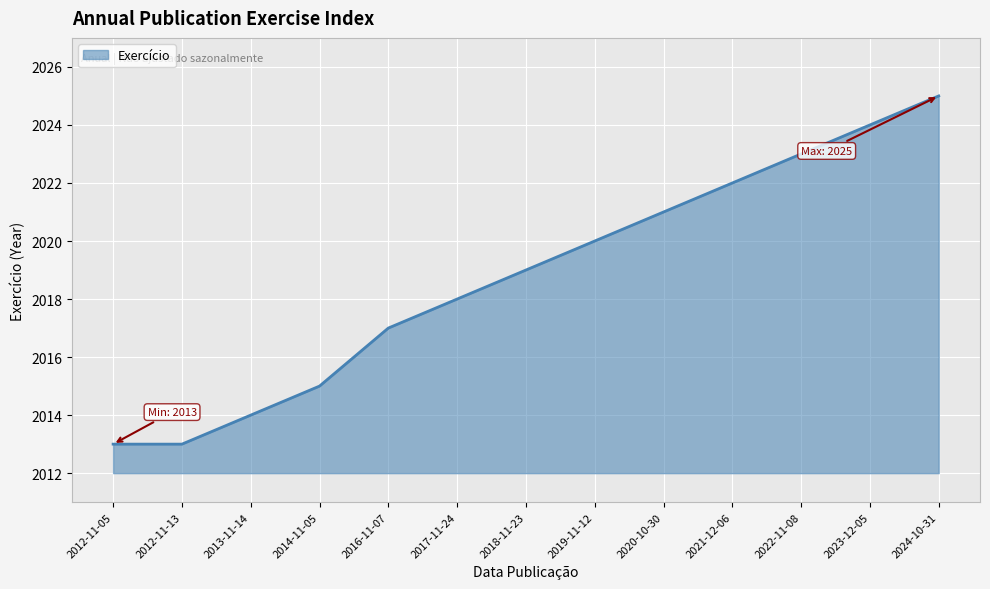

True or false: the data shows 2019 at 2018-11-23.

True